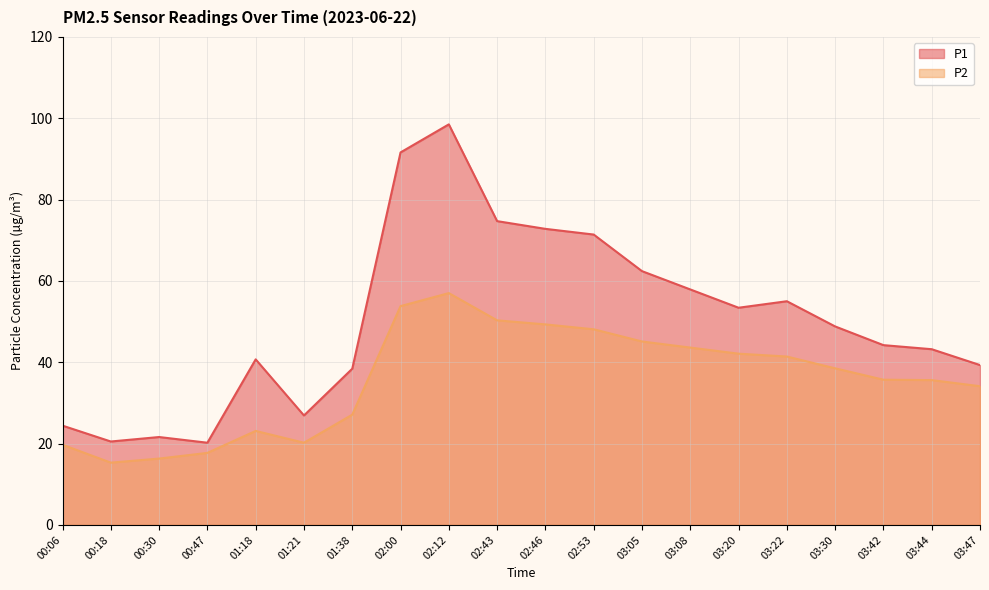

List the series in order of their overall mean, lowest first.

P2, P1